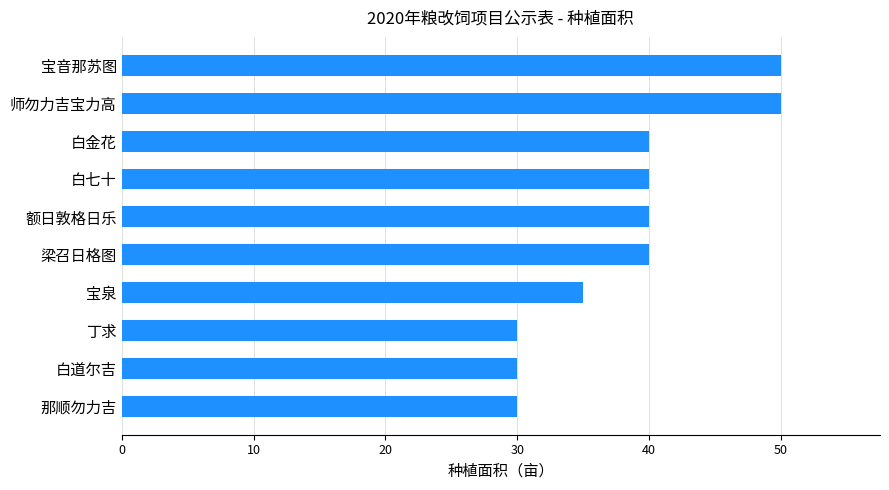

How many values are below 40?

4